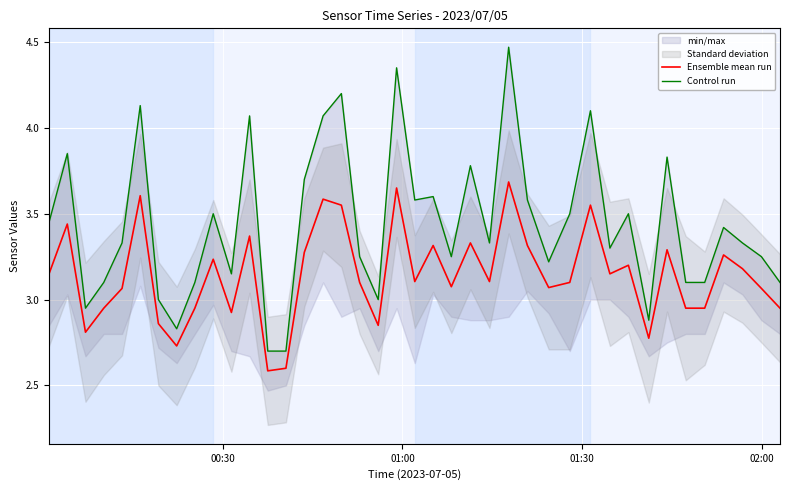

What is the highest value of the Ensemble mean run series?

3.7